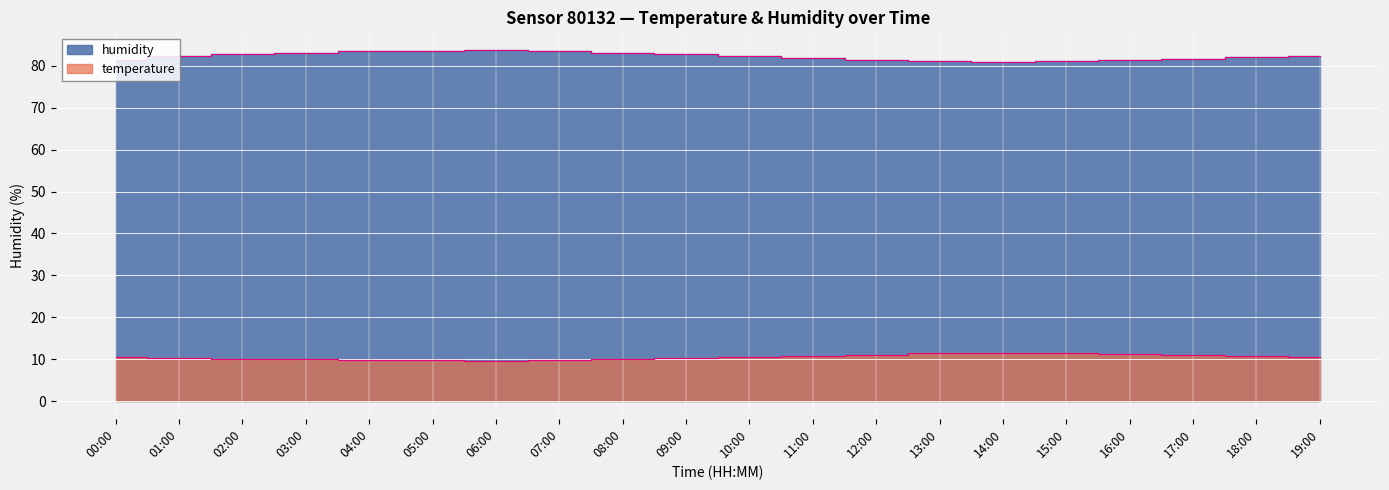

How many interior local valleys does the temperature series have?

1